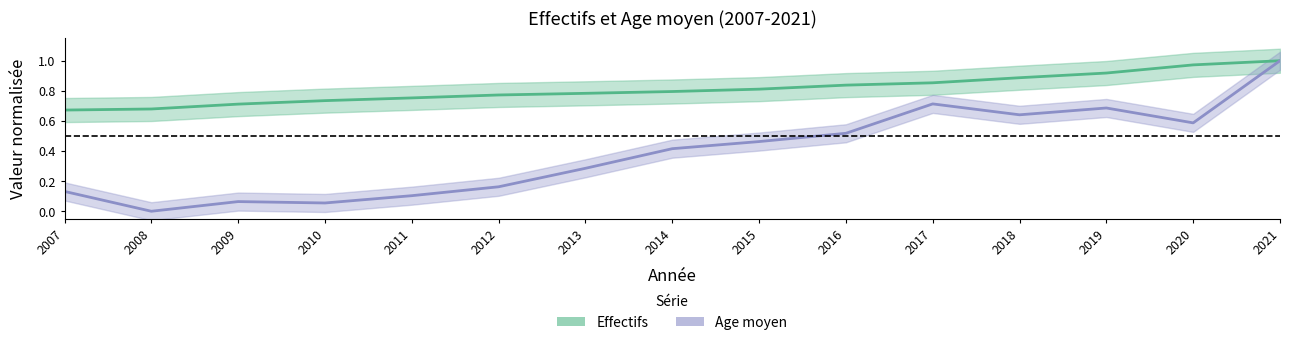

What is the difference between the maximum and minimum values in the Effectifs series?

0.3